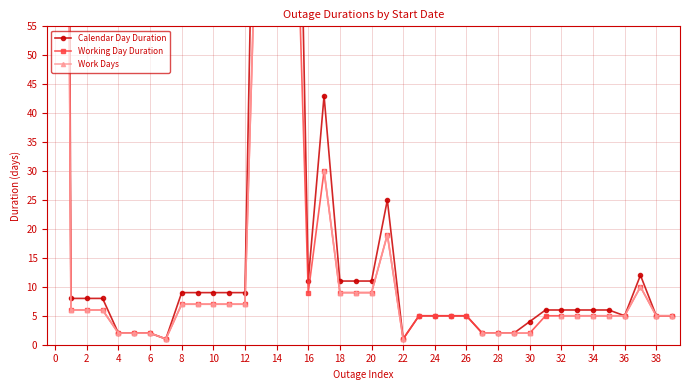

True or false: Work Days and Calendar Day Duration cross at least once.

False